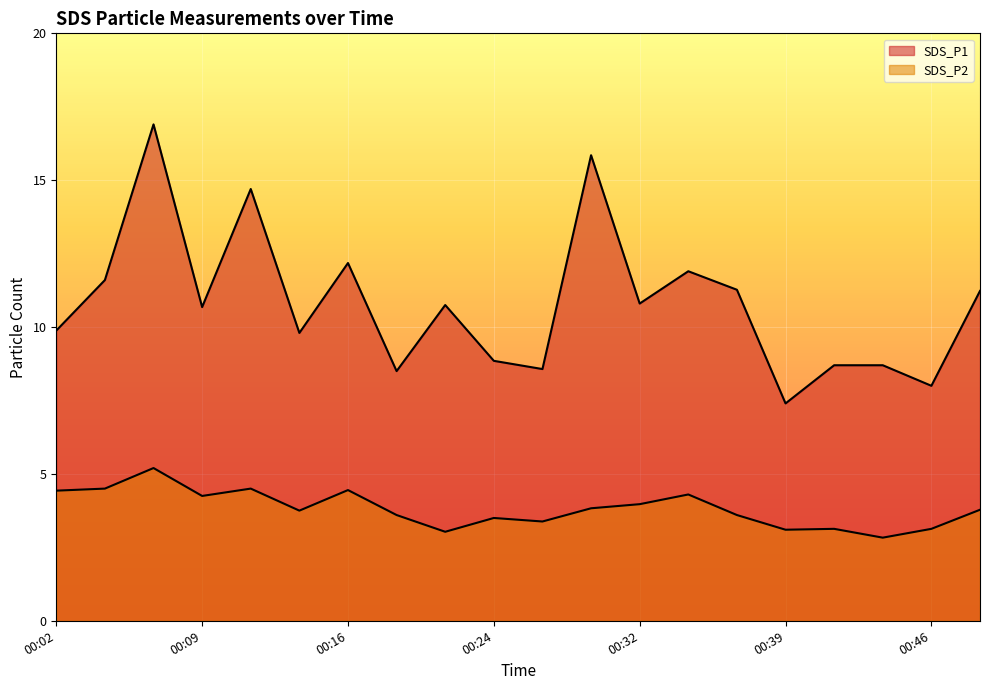

List the series in order of their peak value, lowest first.

SDS_P2, SDS_P1